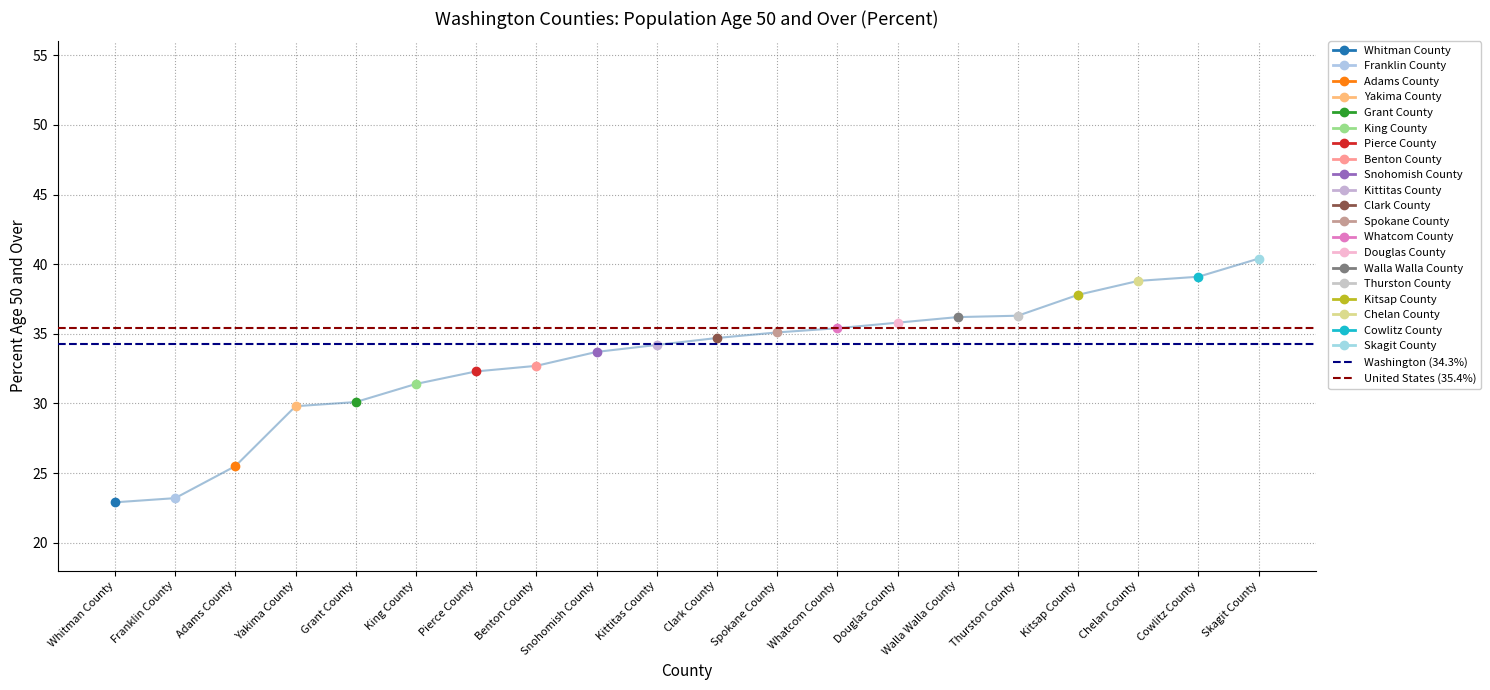

At which category does the chart reach its peak across all series?

Whitman County